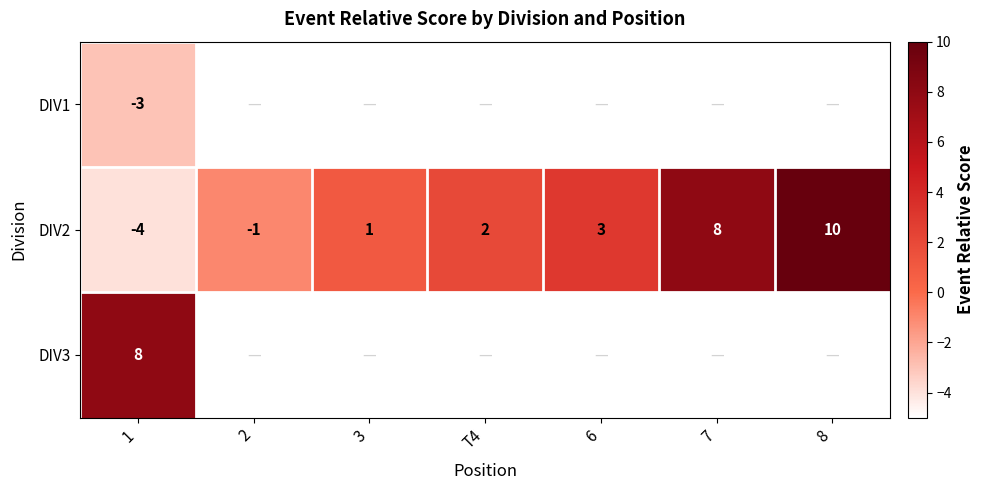

Which has a higher value, 2 or 1?

1